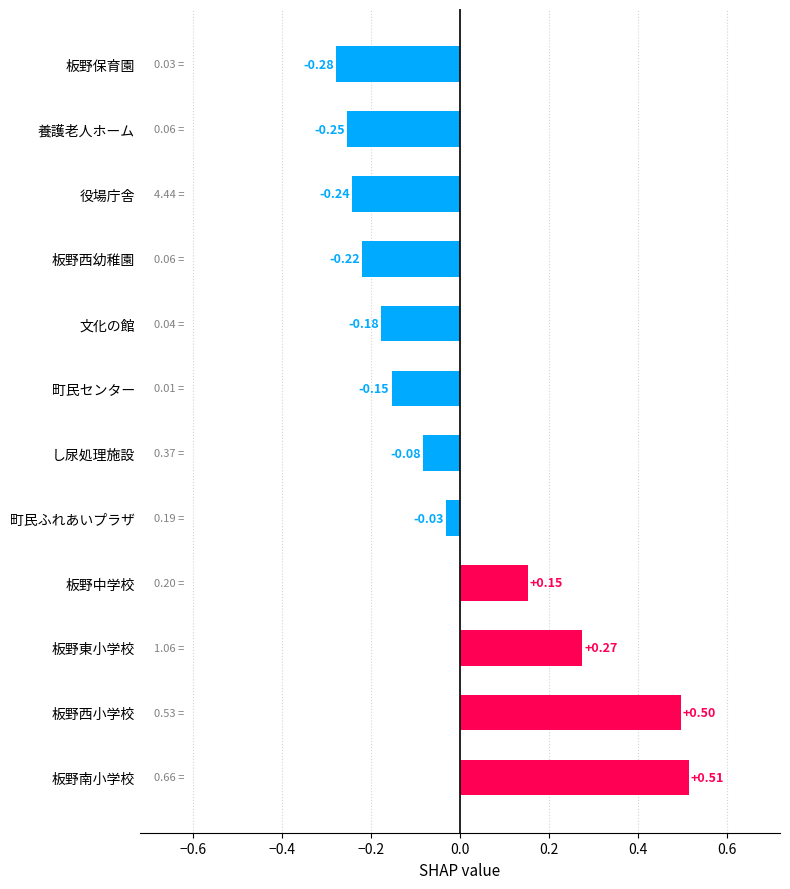

Where is the data nearest to the value 0?

町民ふれあいプラザ